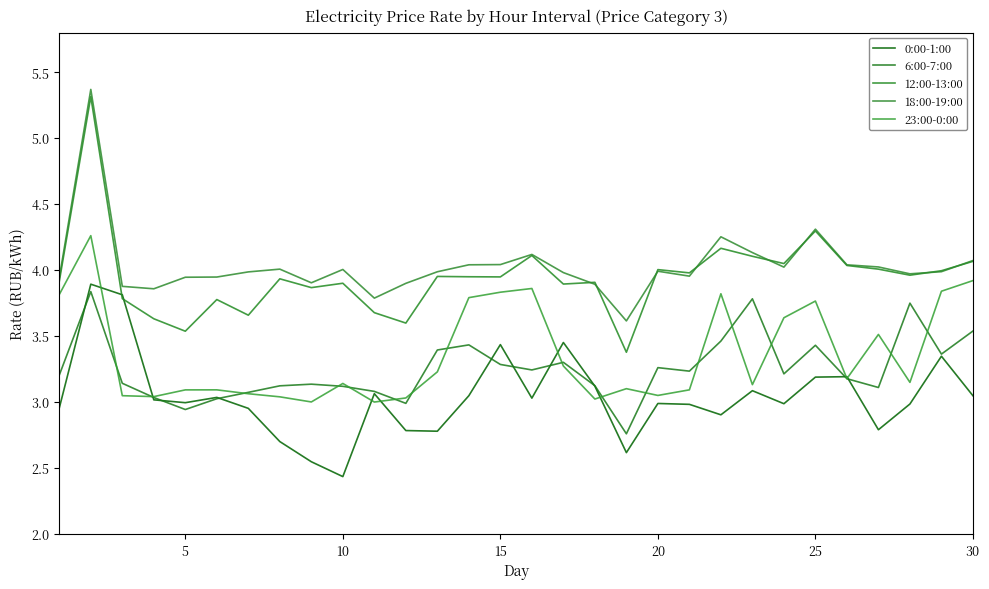

How many times do 12:00-13:00 and 18:00-19:00 cross each other?

8